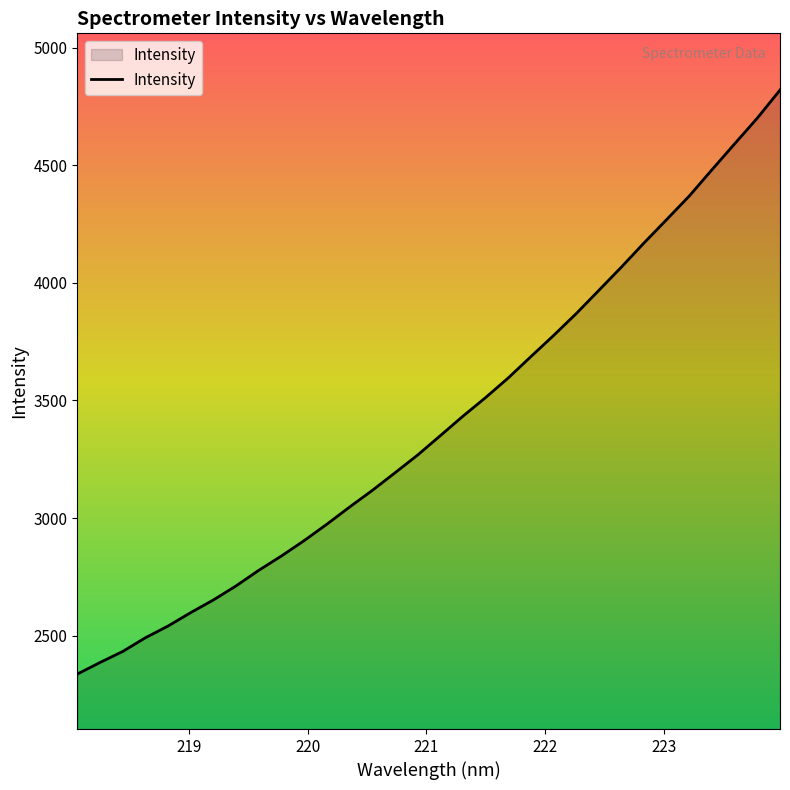

What is the minimum value shown in the chart?

2336.8